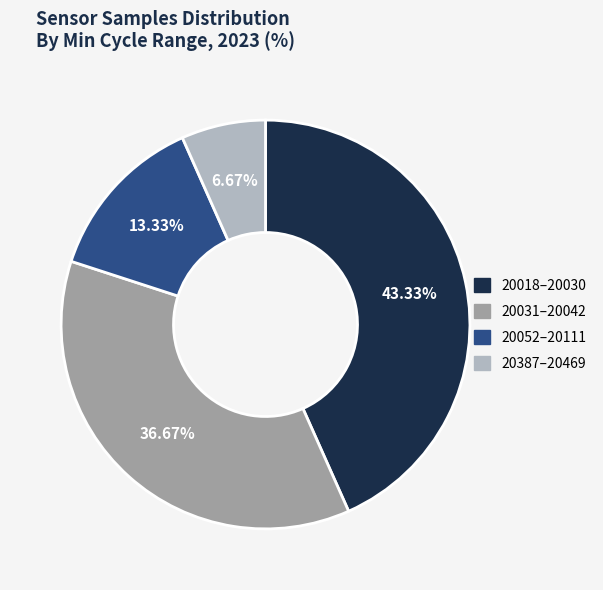

Count the number of slices in the pie.

4